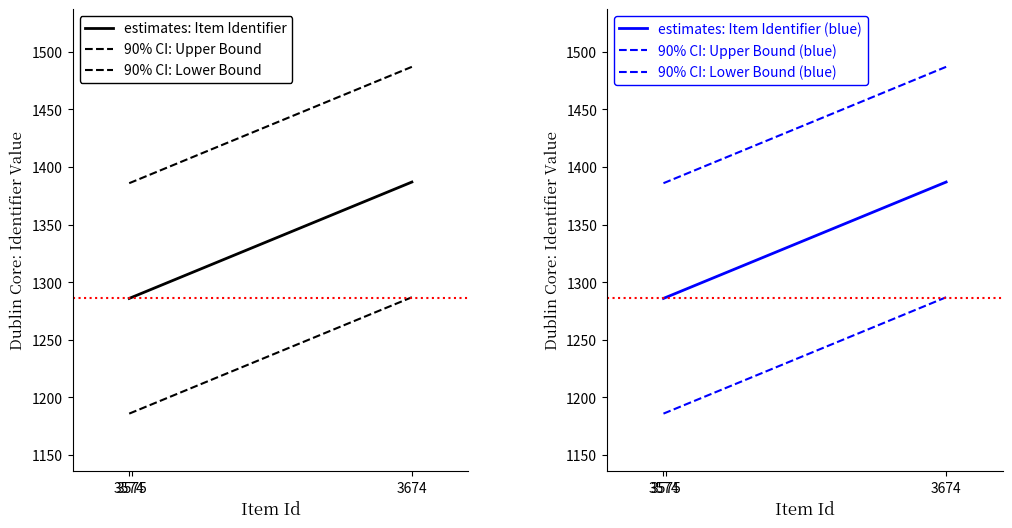

How many categories are shown in the chart?

3